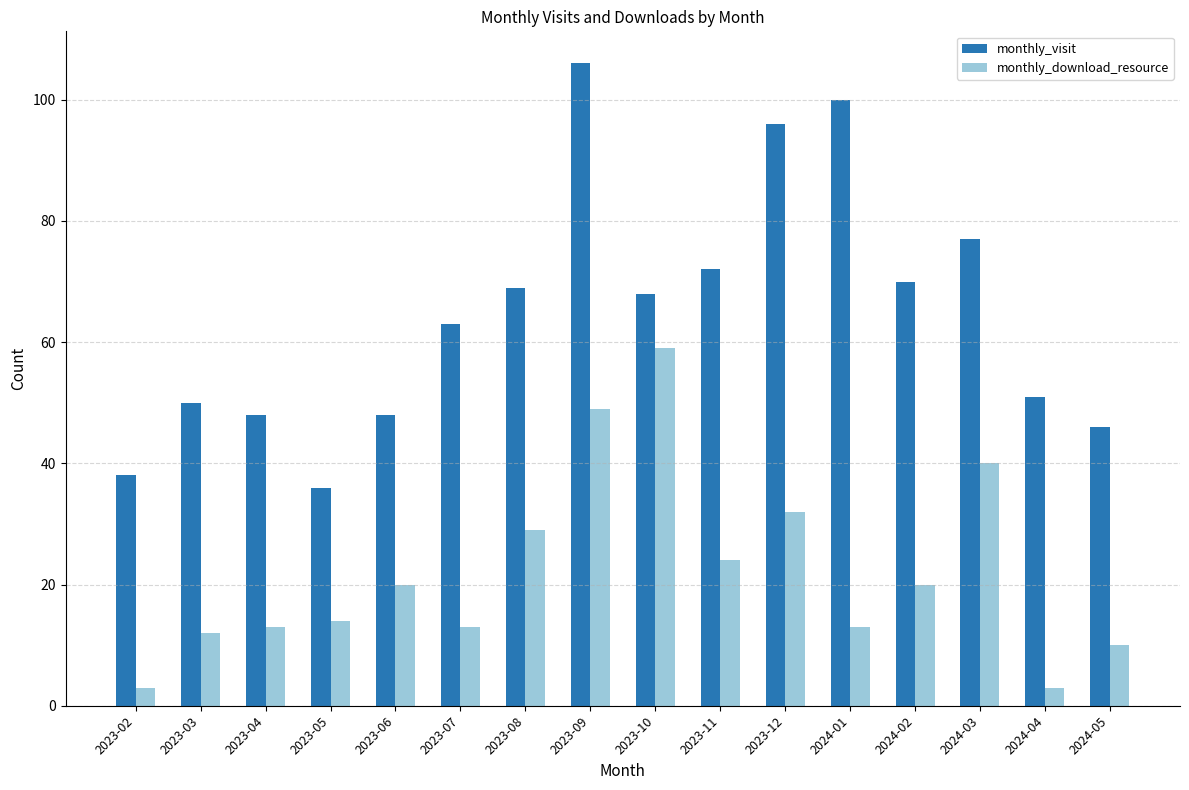

Which label corresponds to the largest value in the chart?

2023-09